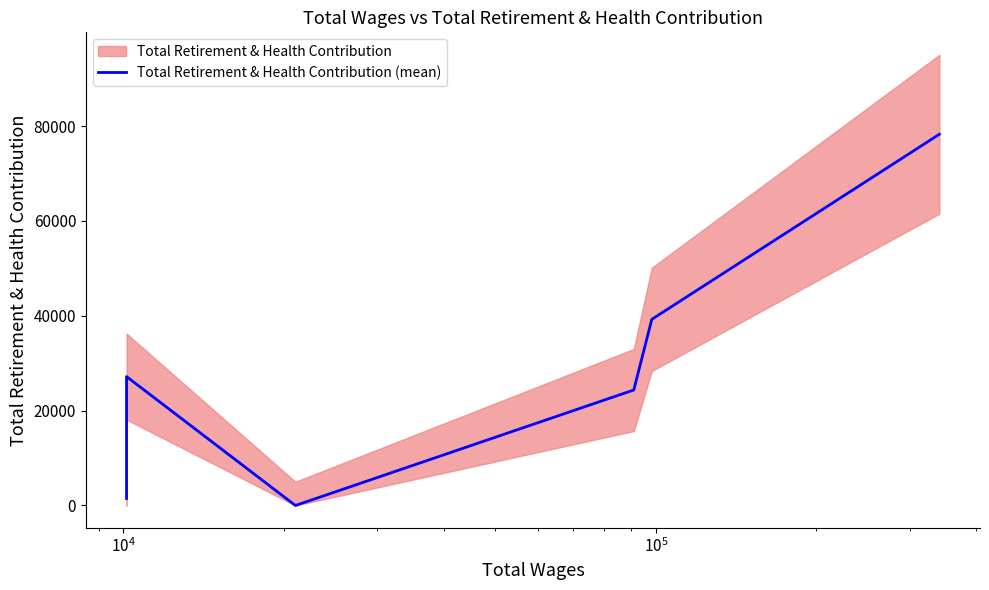

What is the greatest value displayed?

78263